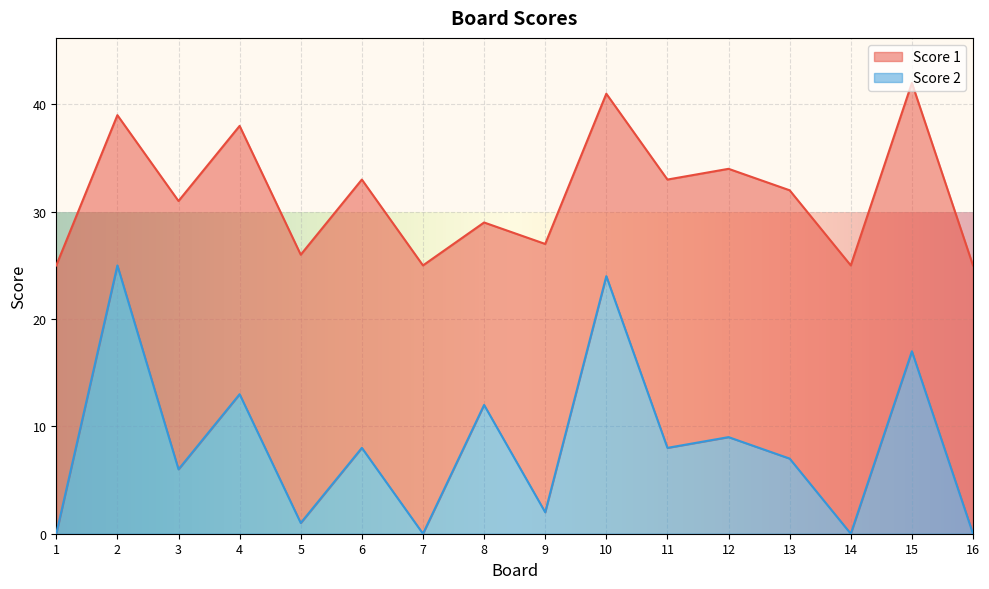

What is the total value across all series at 5?

26